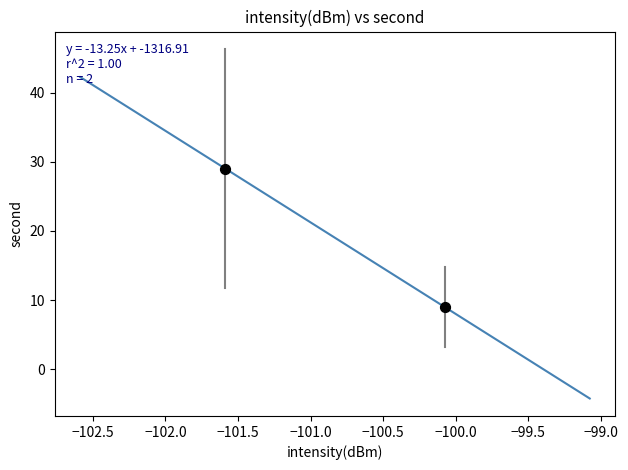

What is the range of Y values (max minus min)?

20